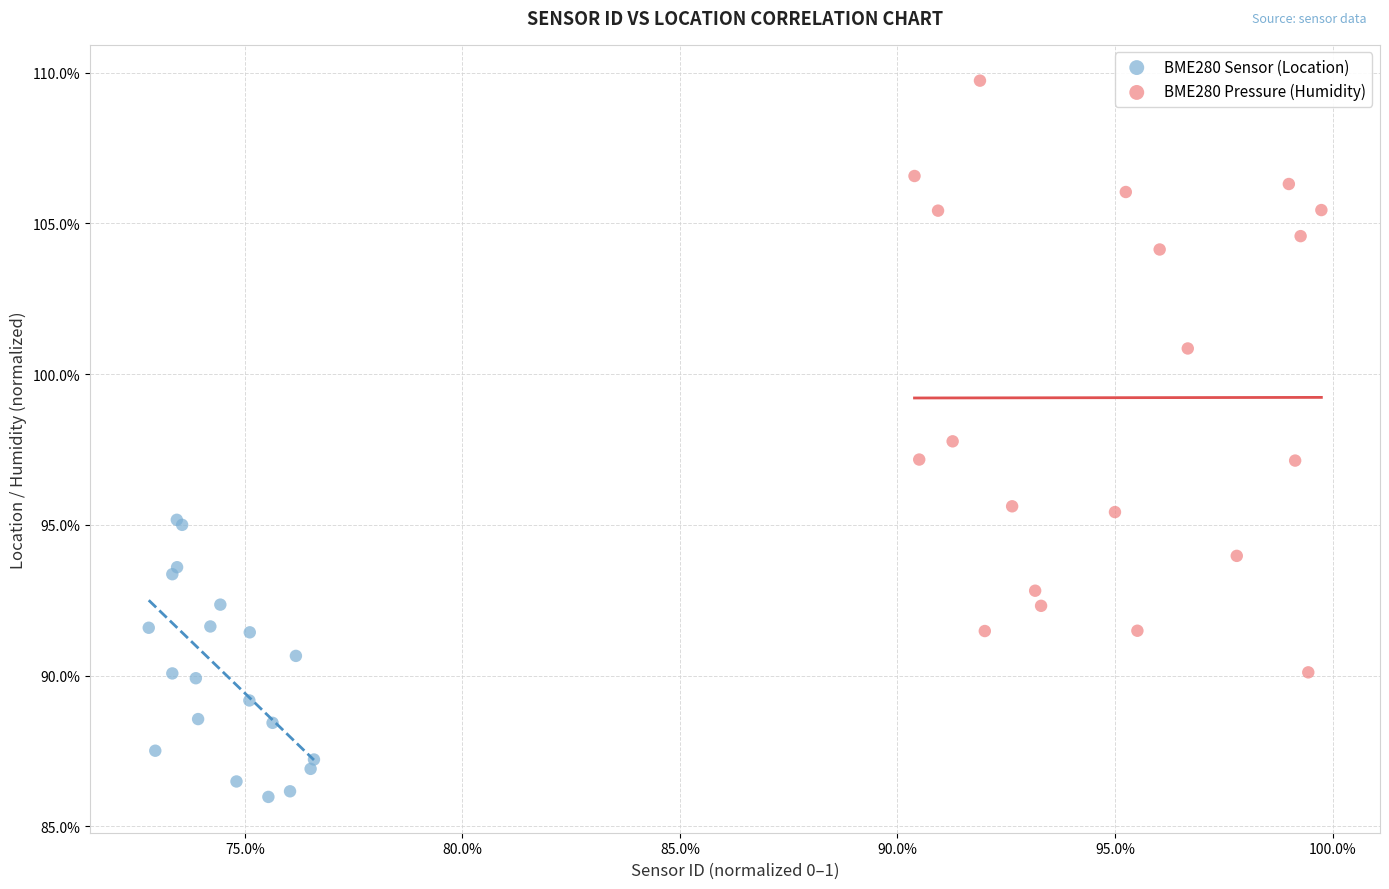

What are all the series names shown in the legend?

BME280 Sensor (Location), BME280 Pressure (Humidity)